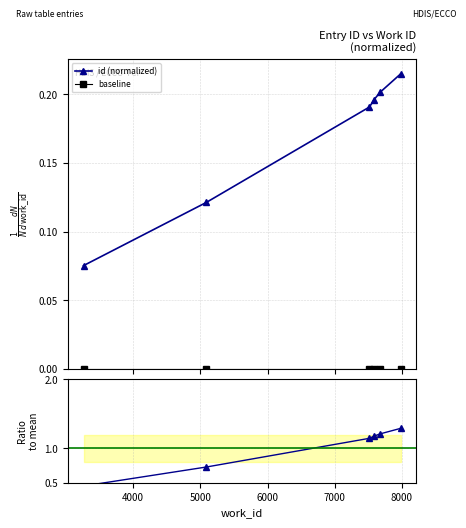

Is this an area chart (filled region under the line)?

No